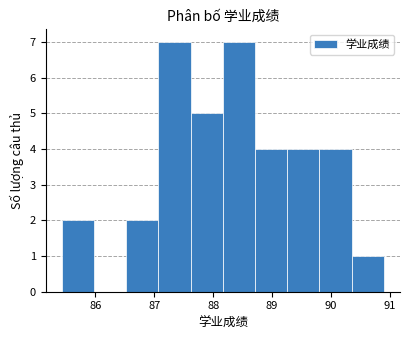

What is the height of the bar covering 89.3 to 89.8 on the x-axis? Neither the bar edges nor the heights are printed on the chart, so give them approximately, as read against the axes.

4